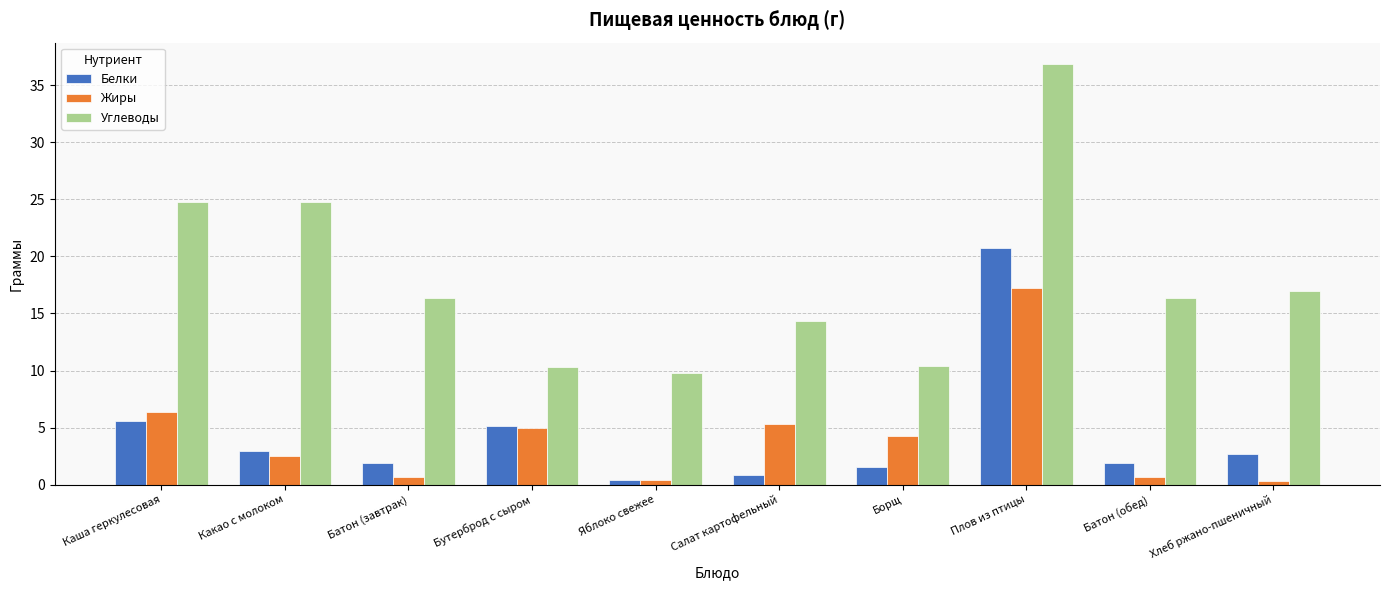

The value of Жиры at Плов из птицы is 6.8. True or false?

False